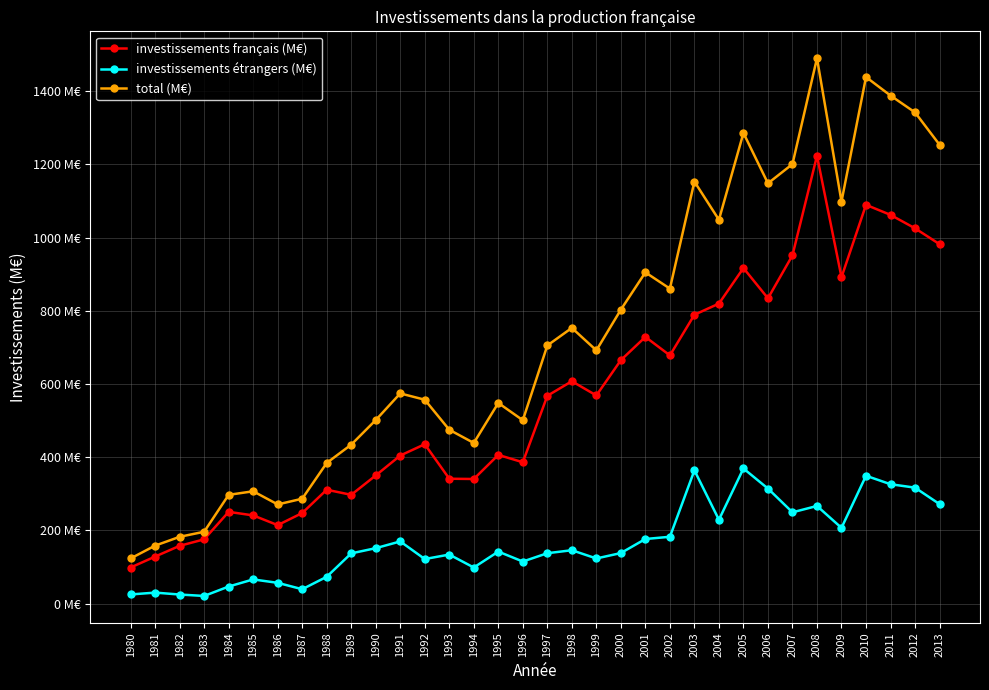

Does the chart have visible grid lines?

Yes